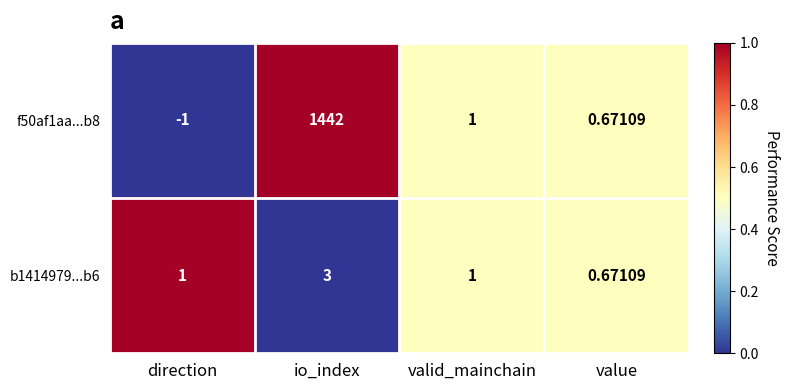

At which category is the sum across all series the highest?

io_index